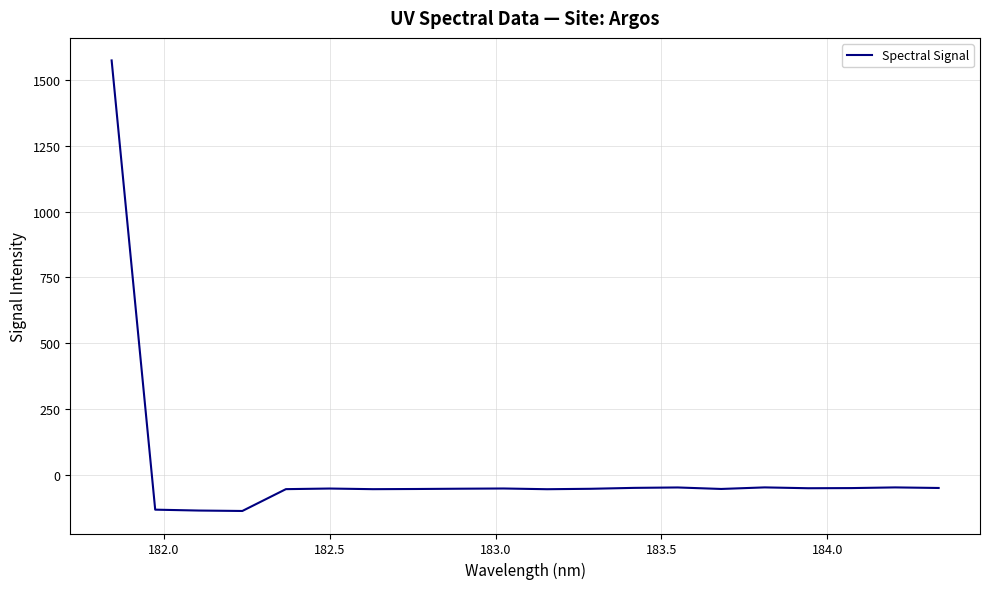

What is the smallest value displayed?

-135.9